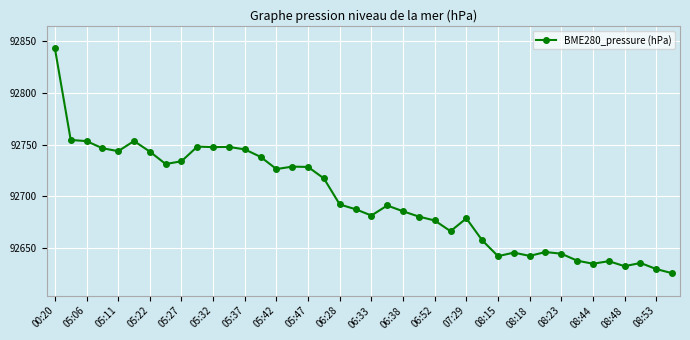

How many interior local peaks (higher than both neighbors) does the data have?

10